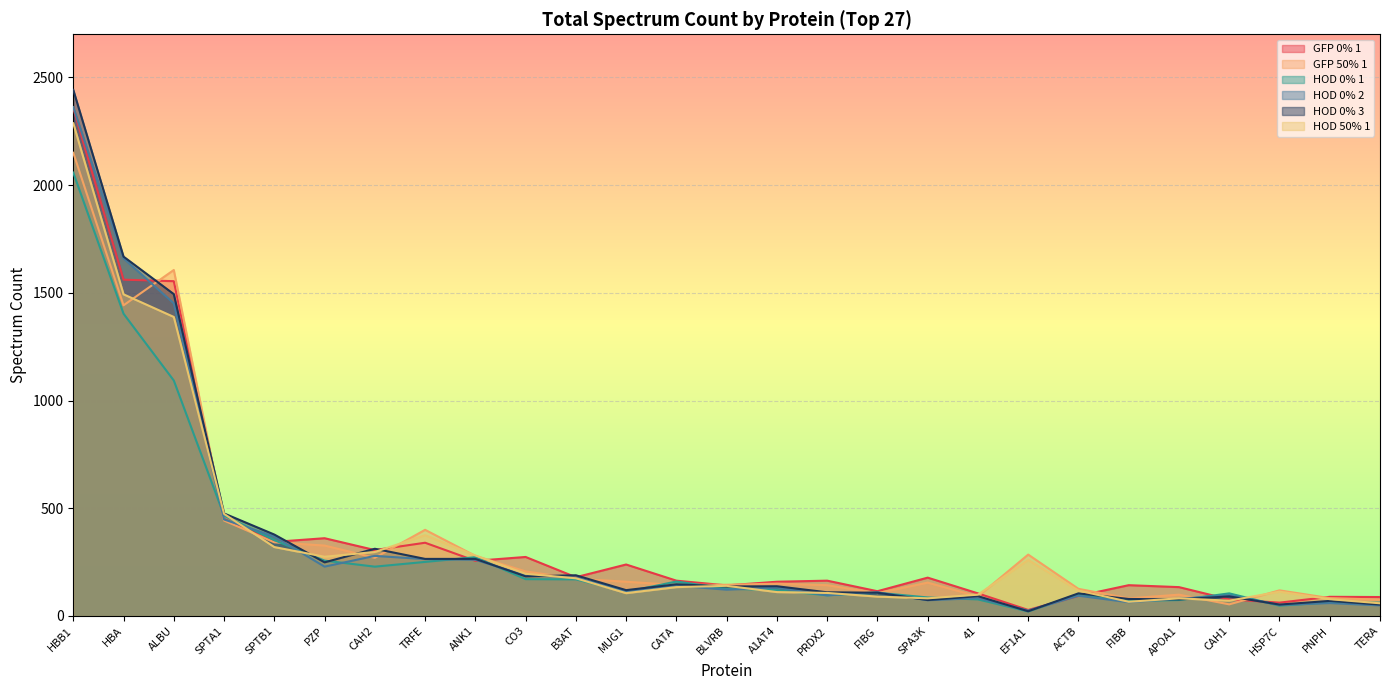

True or false: HOD 0% 3 and HOD 0% 1 cross at least once.

True